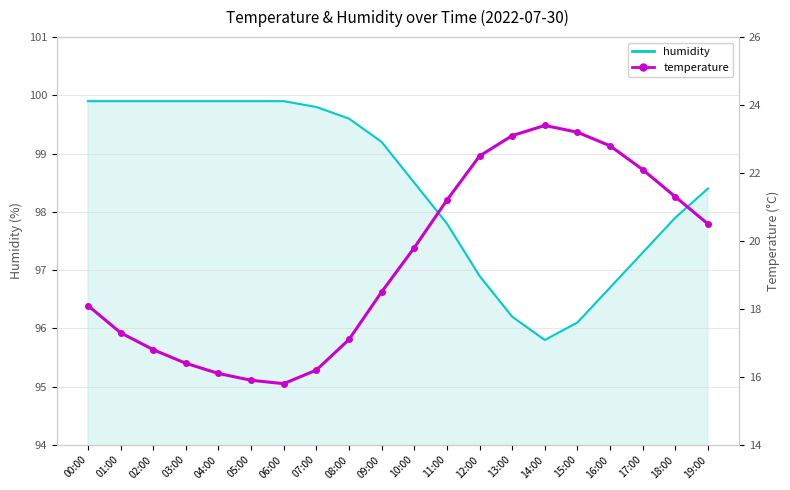

Reading left to right, transcribe all the data shown in this chart.

humidity_line: 99.9	99.9	99.9	99.9	99.9	99.9	99.9	99.8	99.6	99.2	98.5	97.8	96.9	96.2	95.8	96.1	96.7	97.3	97.9	98.4
temperature: 18.1	17.3	16.8	16.4	16.1	15.9	15.8	16.2	17.1	18.5	19.8	21.2	22.5	23.1	23.4	23.2	22.8	22.1	21.3	20.5